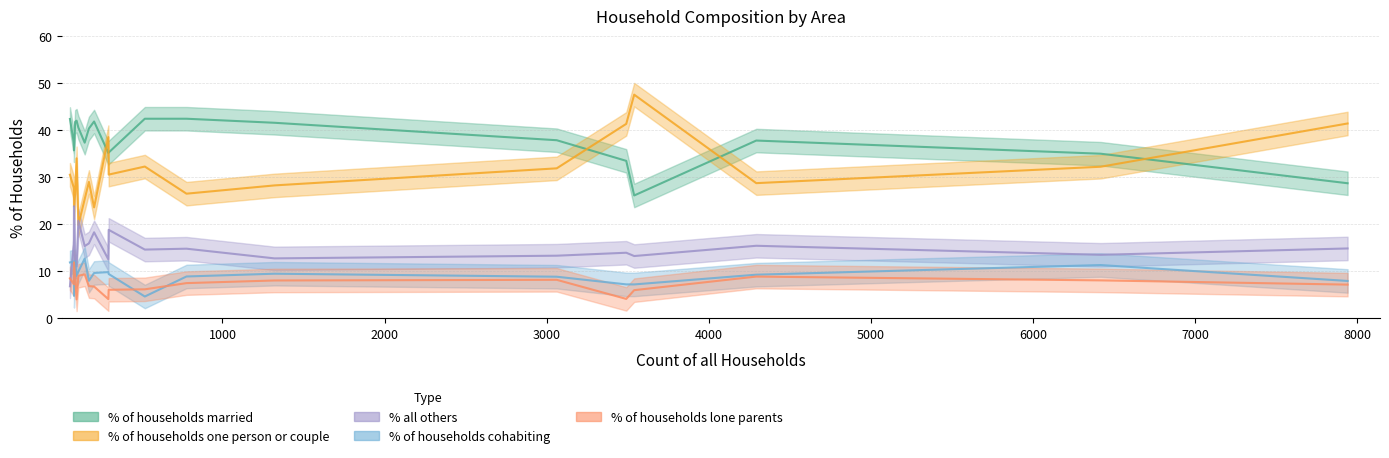

In % of households married, how many points are higher than both neighbors (excluding endpoints)?

5